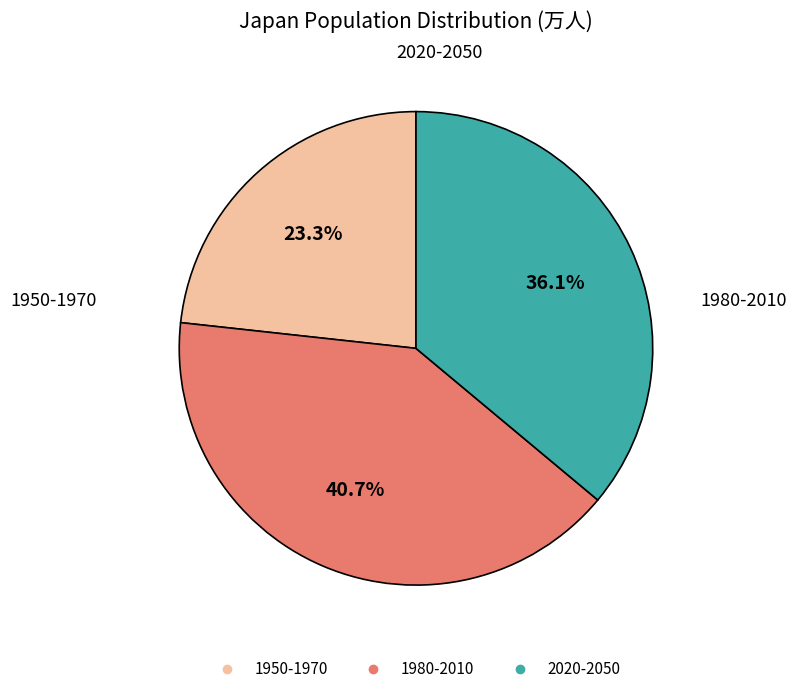

To the nearest percent, what is the average slice percentage?

33%